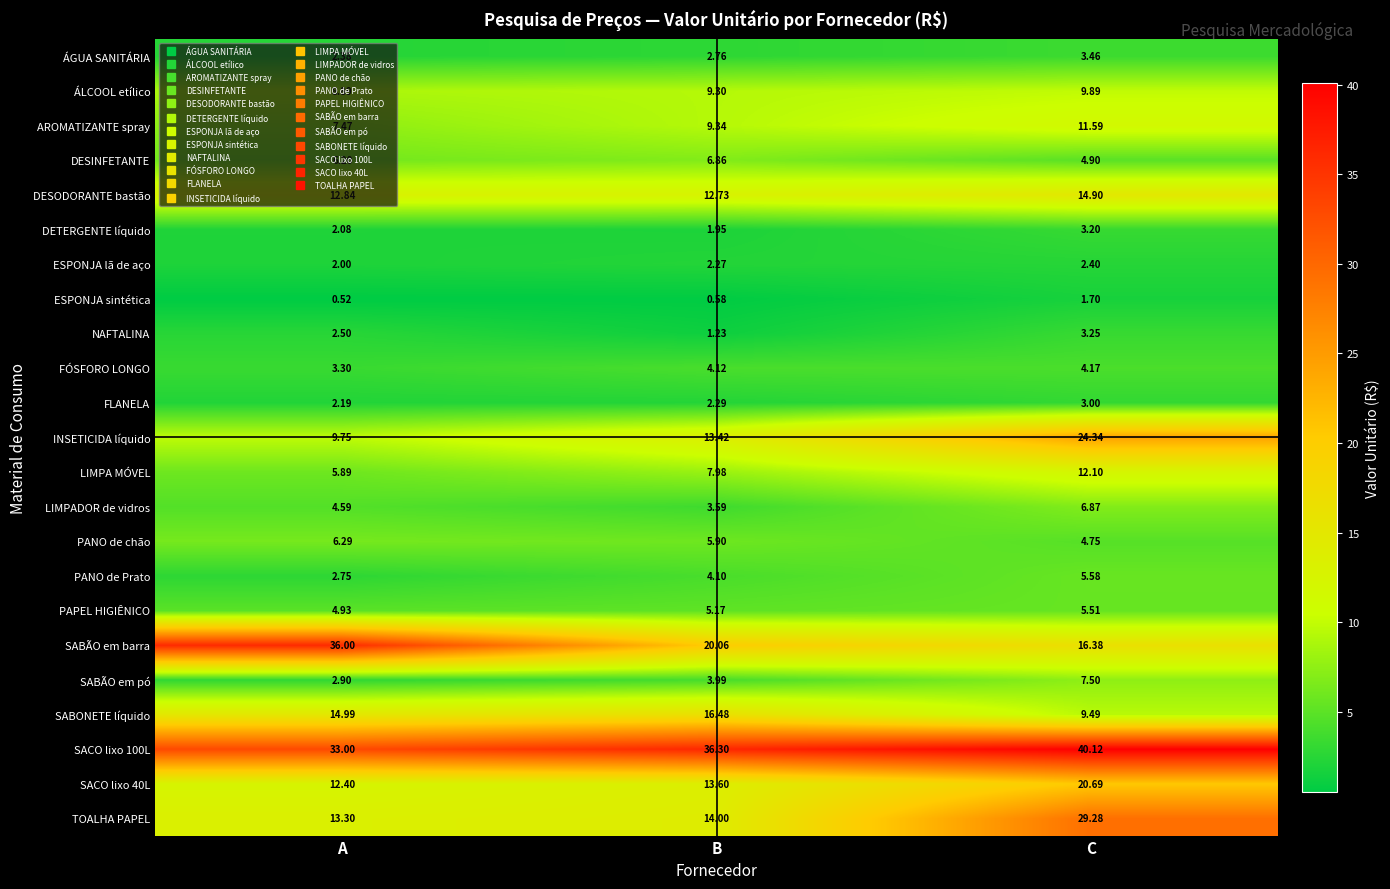

Which label corresponds to the largest value in the chart?

C